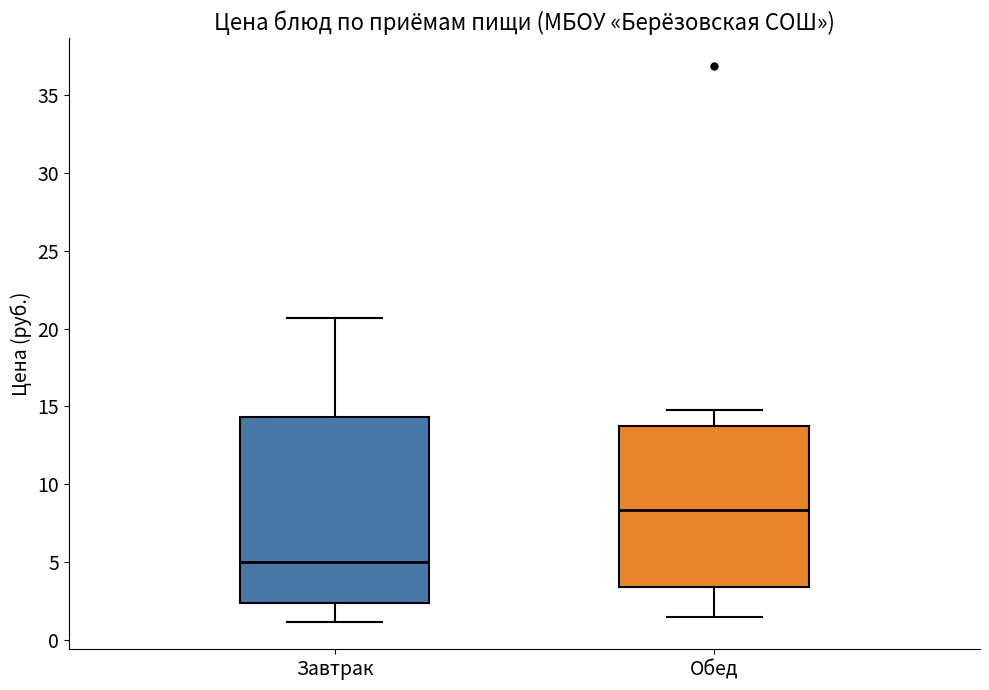

Which box's median line is the lowest?

Завтрак